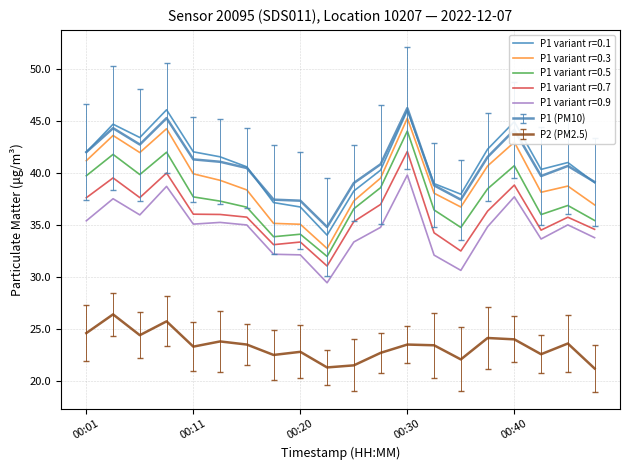

True or false: P1 variant r=0.3 and P1 variant r=0.7 intersect in this chart.

False